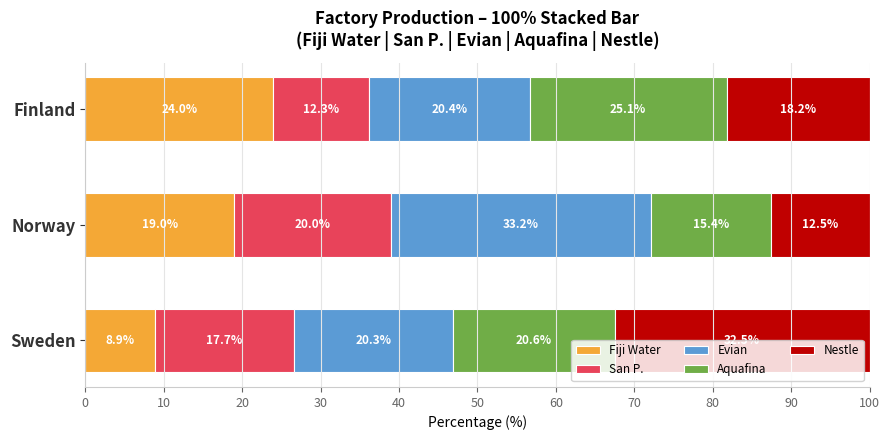

What is the difference between the Fiji Water values at Sweden and Finland?

15.1